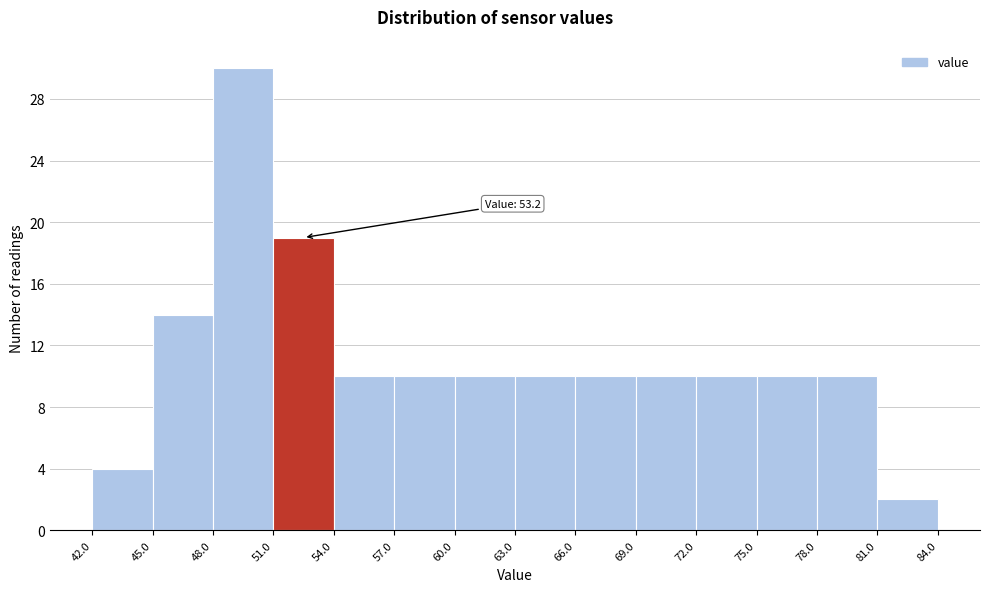

Which range on the x-axis has the tallest bar?

48.0 to 51.0